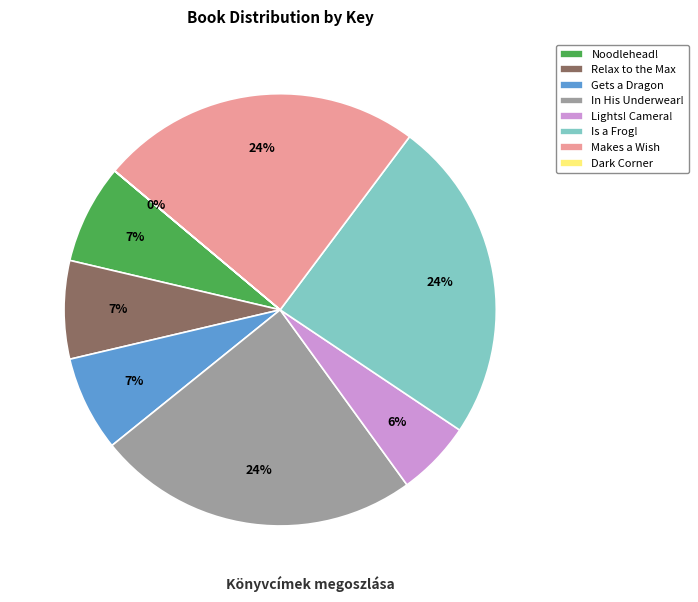

Which has a higher value, Is a Frog! or Lights! Camera!?

Is a Frog!